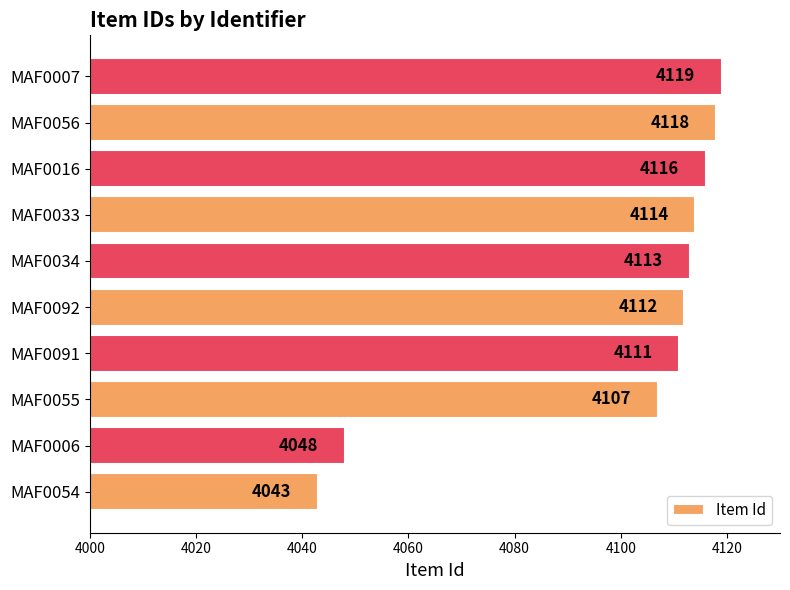

Which label corresponds to the smallest value in the chart?

MAF0054